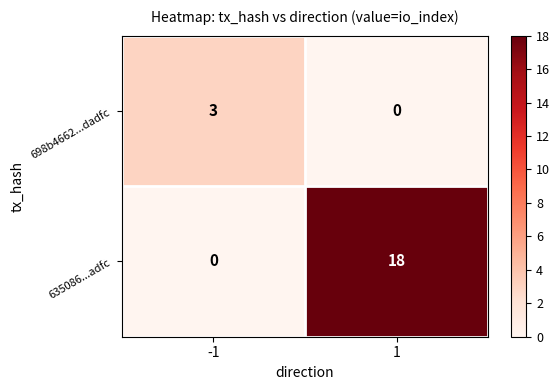

What is the maximum value shown in the chart?

18